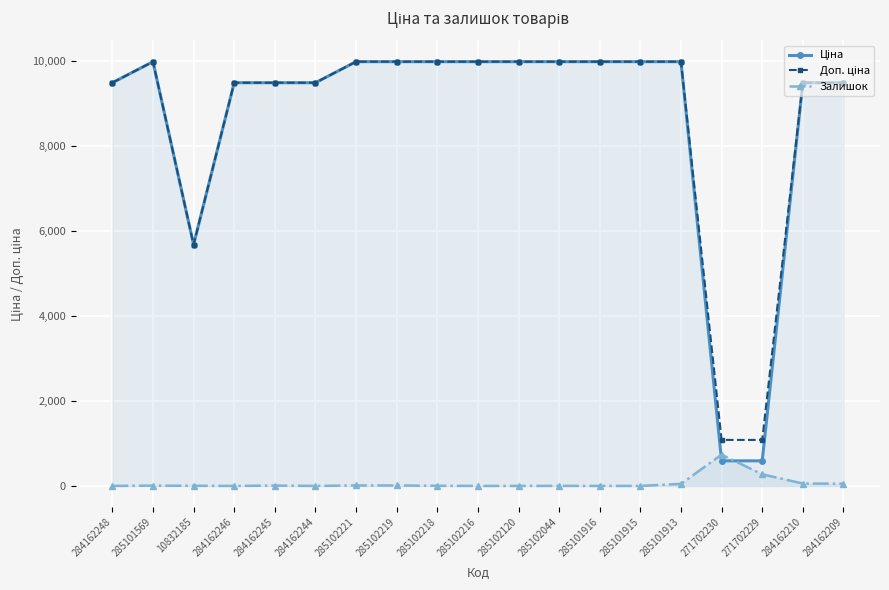

Reading left to right, what are all the values shown in this chart?

Ціна: 284162248=9480.1	285101569=9975.0	10832185=5673.8	284162246=9480.1	284162245=9480.1	284162244=9480.1	285102221=9975.0	285102219=9975.0	285102218=9975.0	285102216=9975.0	285102120=9975.0	285102044=9975.0	285101916=9975.0	285101915=9975.0	285101913=9975.0	271702230=589.9	271702229=589.9	284162210=9480.1	284162209=9480.1
Доп. ціна: 284162248=9480.1	285101569=9975.0	10832185=5673.8	284162246=9480.1	284162245=9480.1	284162244=9480.1	285102221=9975.0	285102219=9975.0	285102218=9975.0	285102216=9975.0	285102120=9975.0	285102044=9975.0	285101916=9975.0	285101915=9975.0	285101913=9975.0	271702230=1081.7	271702229=1081.7	284162210=9480.1	284162209=9480.1
Залишок: 284162248=0.0	285101569=7.0	10832185=3.0	284162246=0.0	284162245=8.0	284162244=0.0	285102221=11.0	285102219=11.0	285102218=3.0	285102216=0.0	285102120=0.0	285102044=1.0	285101916=0.0	285101915=0.0	285101913=48.0	271702230=736.0	271702229=273.0	284162210=56.0	284162209=53.0